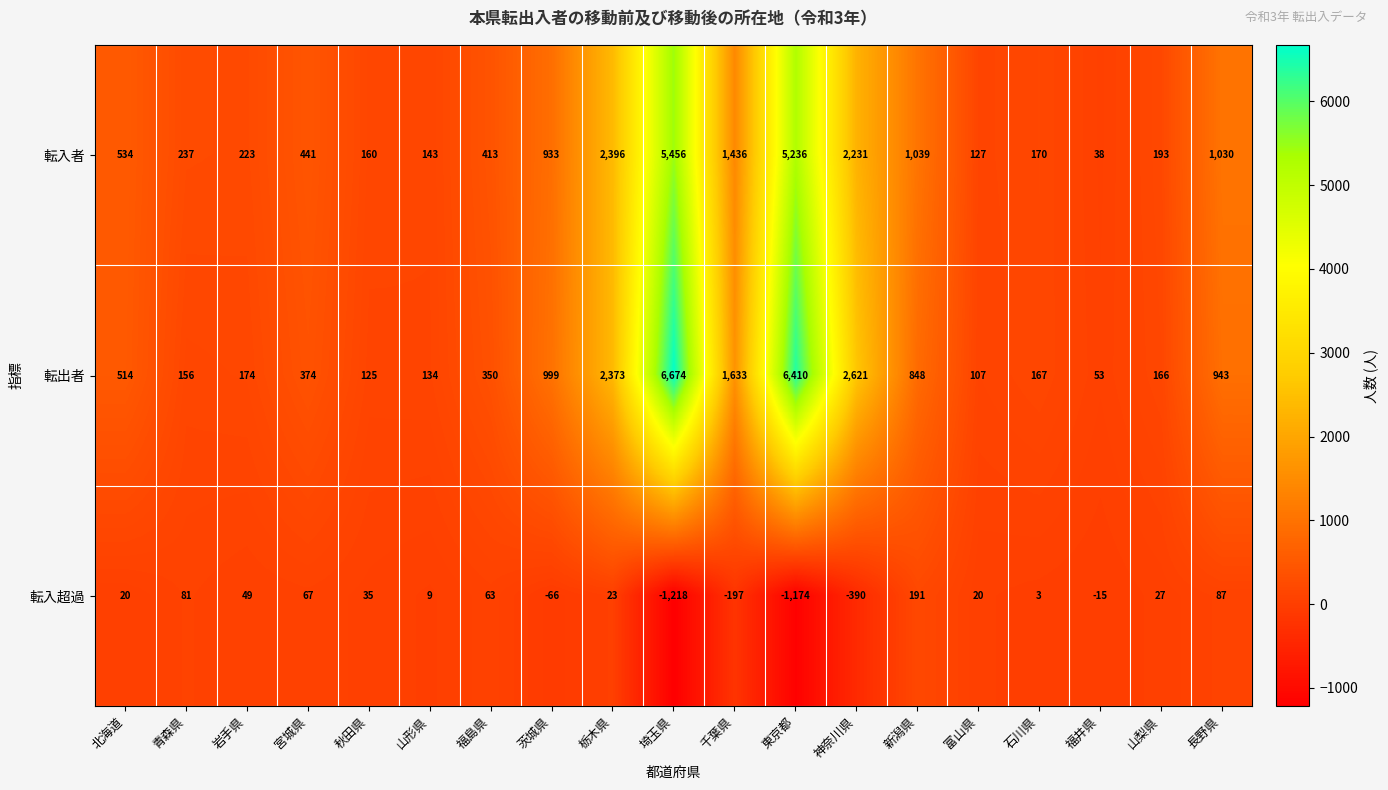

Where is 転入超過 nearest to the value -513?

神奈川県